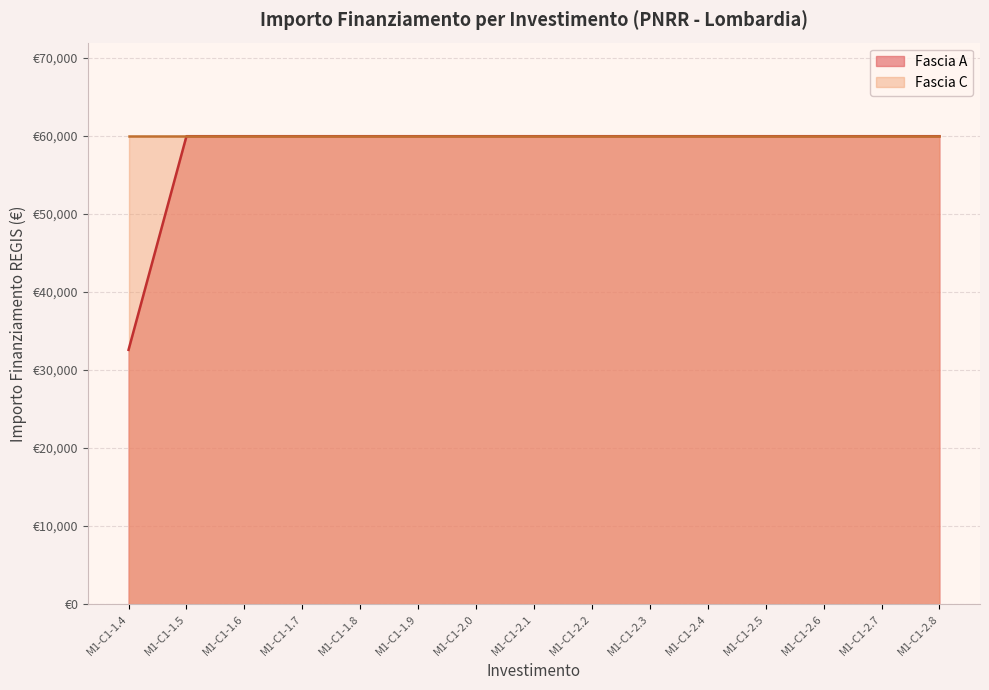

Between 1.4 and 1.4, which series saw the biggest shift?

Fascia A